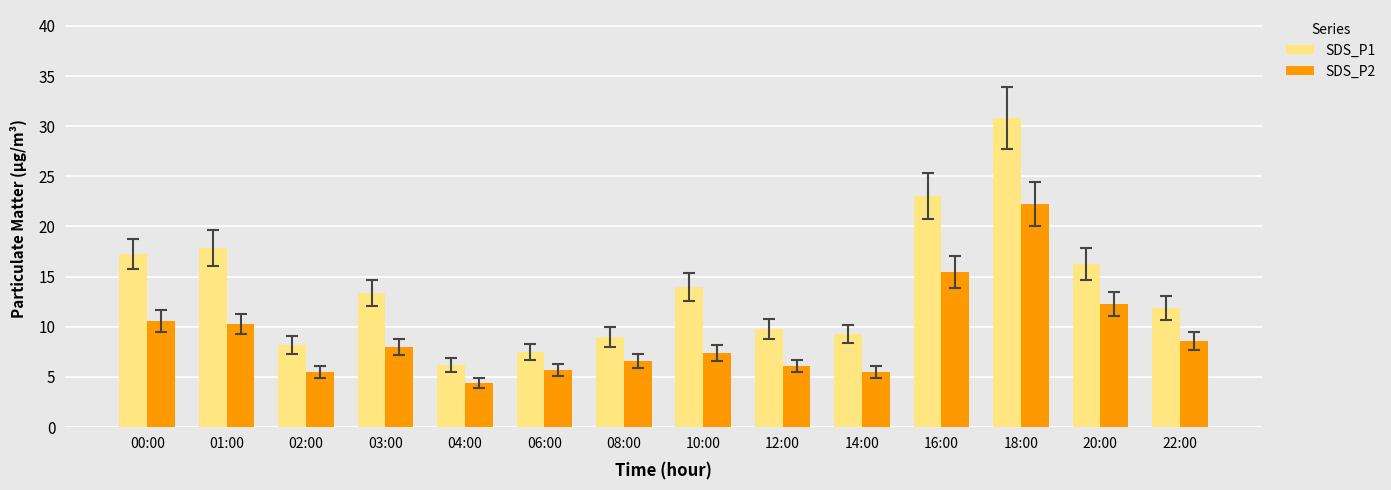

Rank the series at 20:00 from highest to lowest value.

SDS_P1, SDS_P2